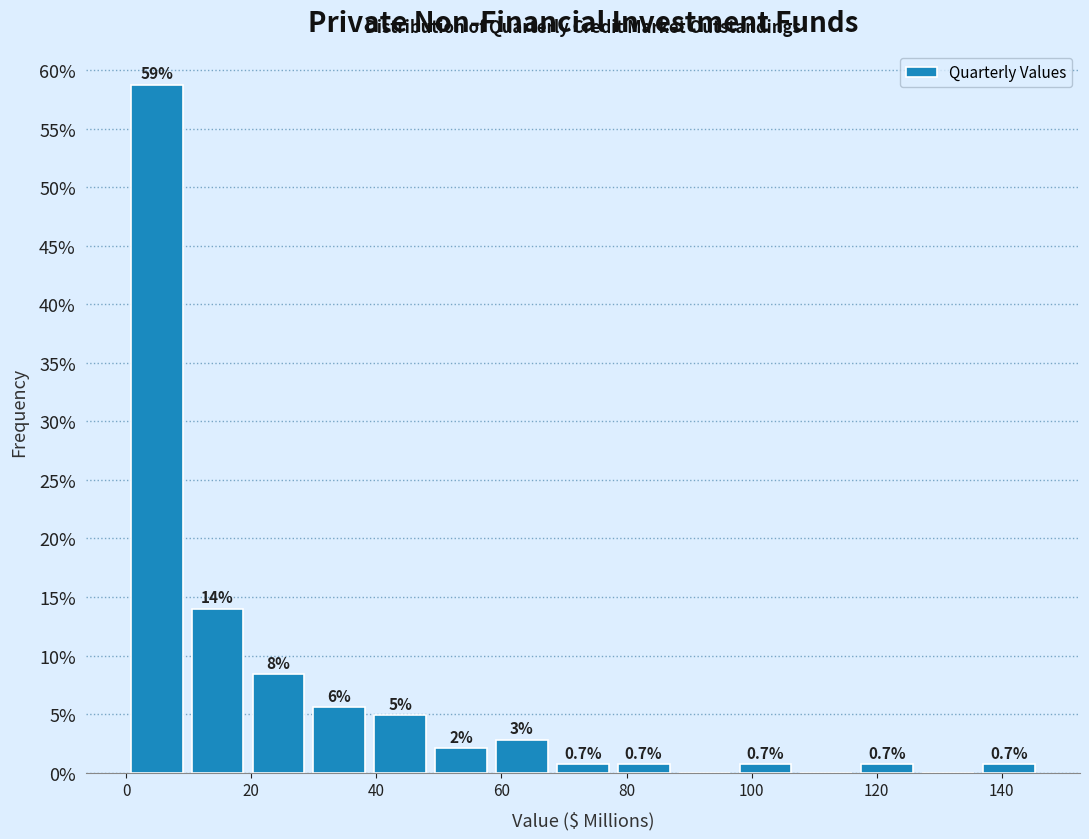

Over which range of the x-axis is the bar tallest?

0 to 10